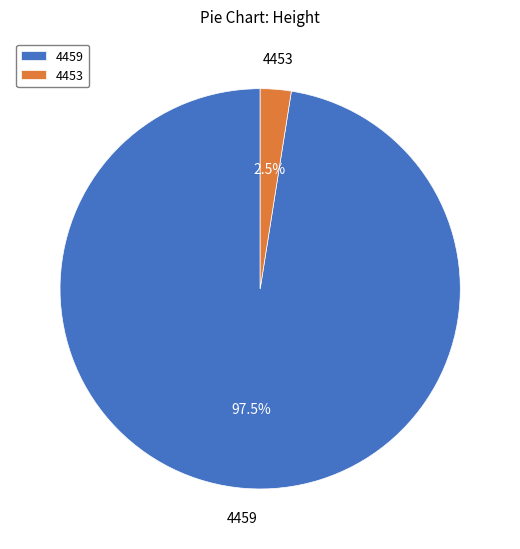

Which category has the smallest portion of the pie?

4453